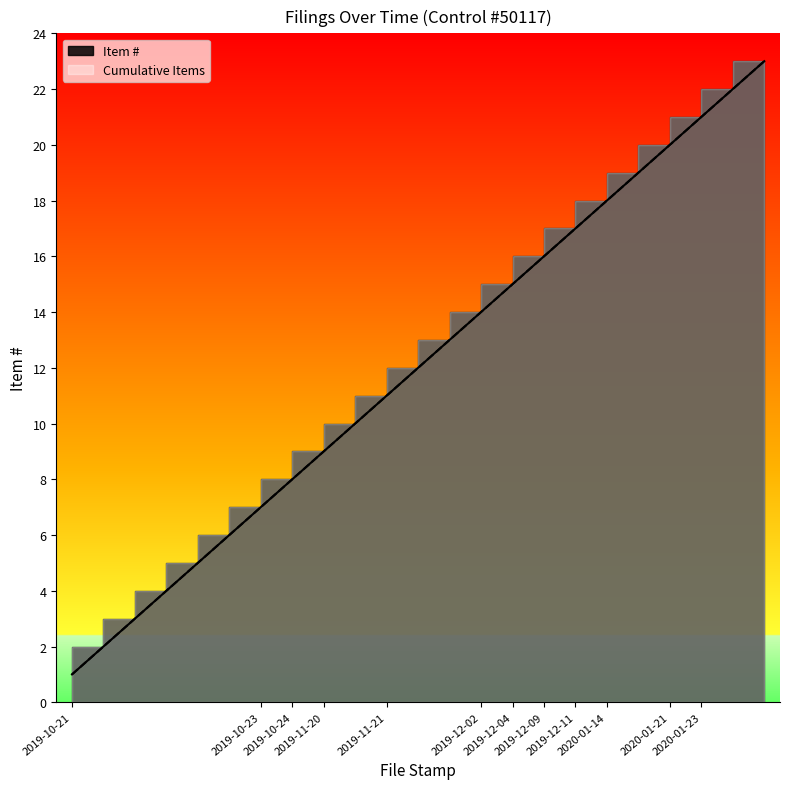

What is the minimum value shown in the chart?

1